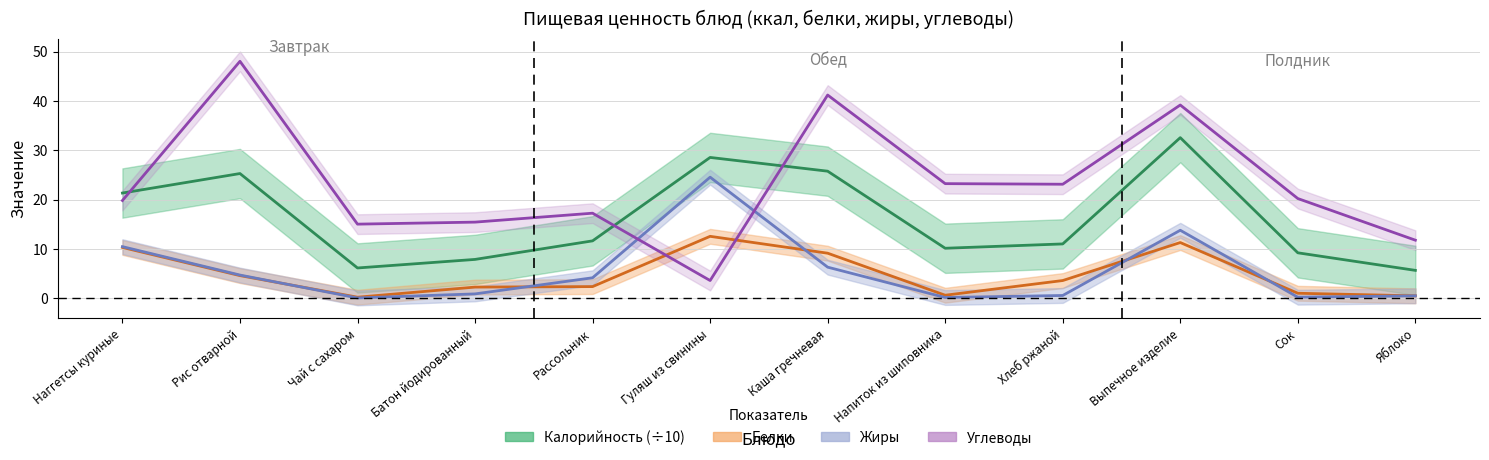

What is the difference between the highest and lowest values at Рассольник?

14.9